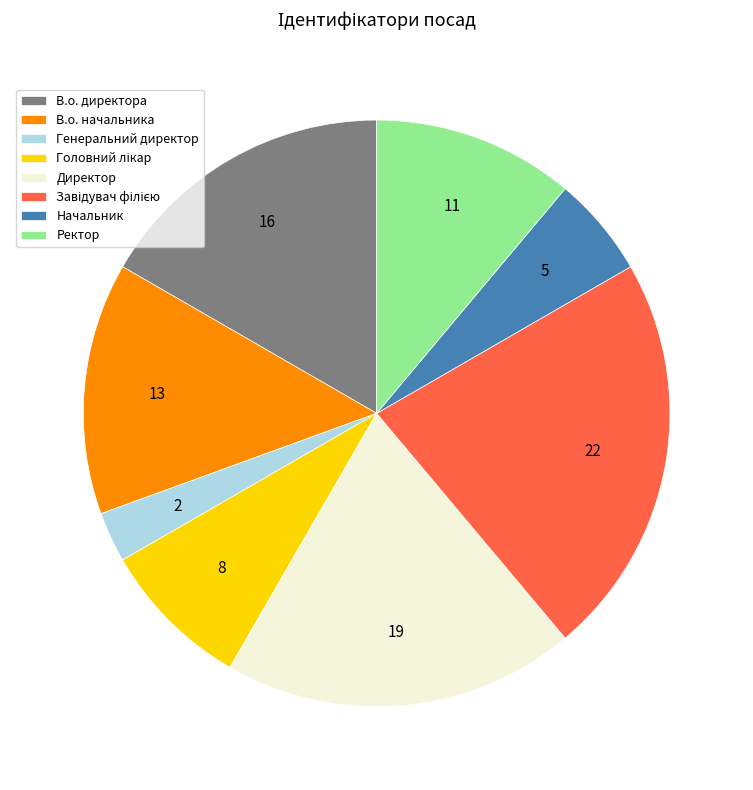

Is the sum of В.о. директора and Директор greater than half?

No